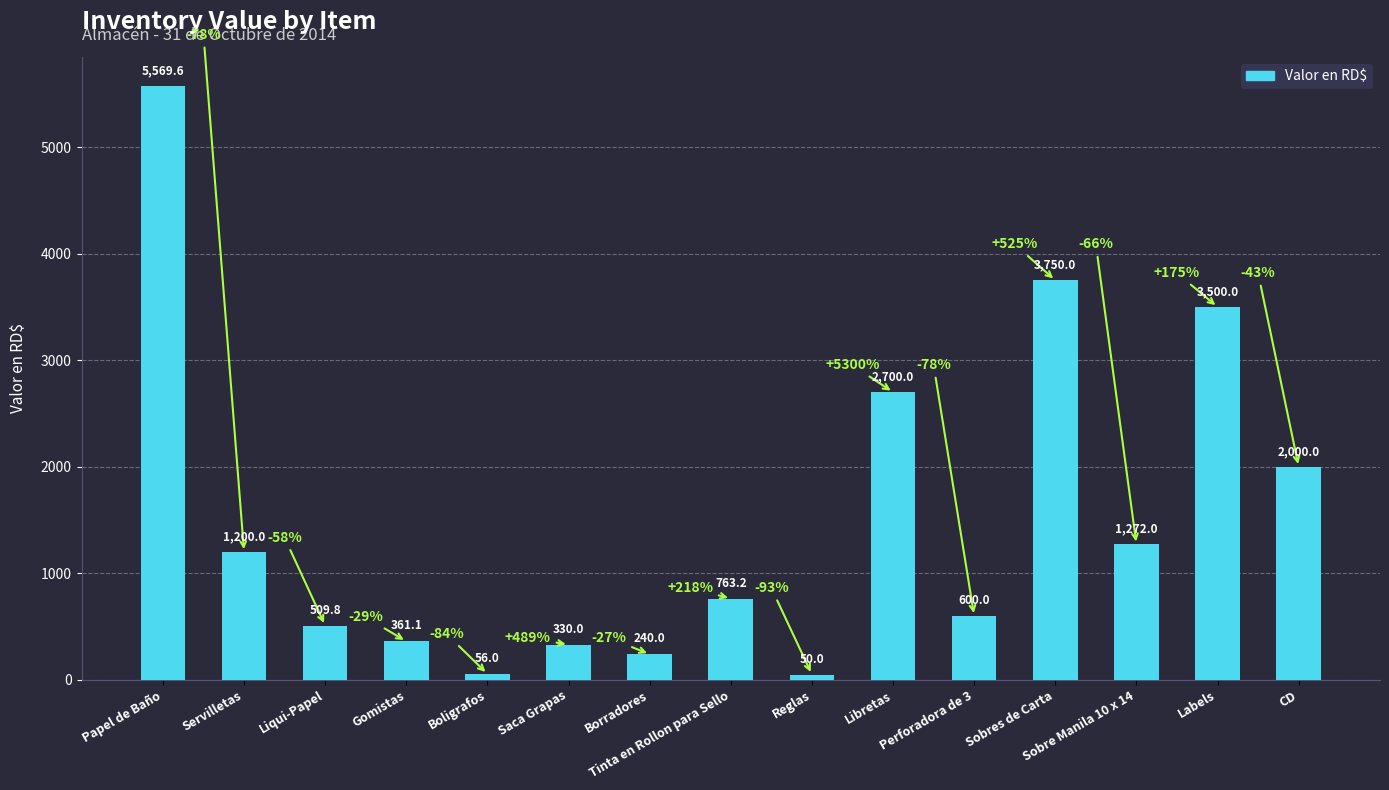

Reading left to right, what are all the values shown in this chart?

5569.6	1200.0	509.8	361.1	56.0	330.0	240.0	763.2	50.0	2700.0	600.0	3750.0	1272.0	3500.0	2000.0